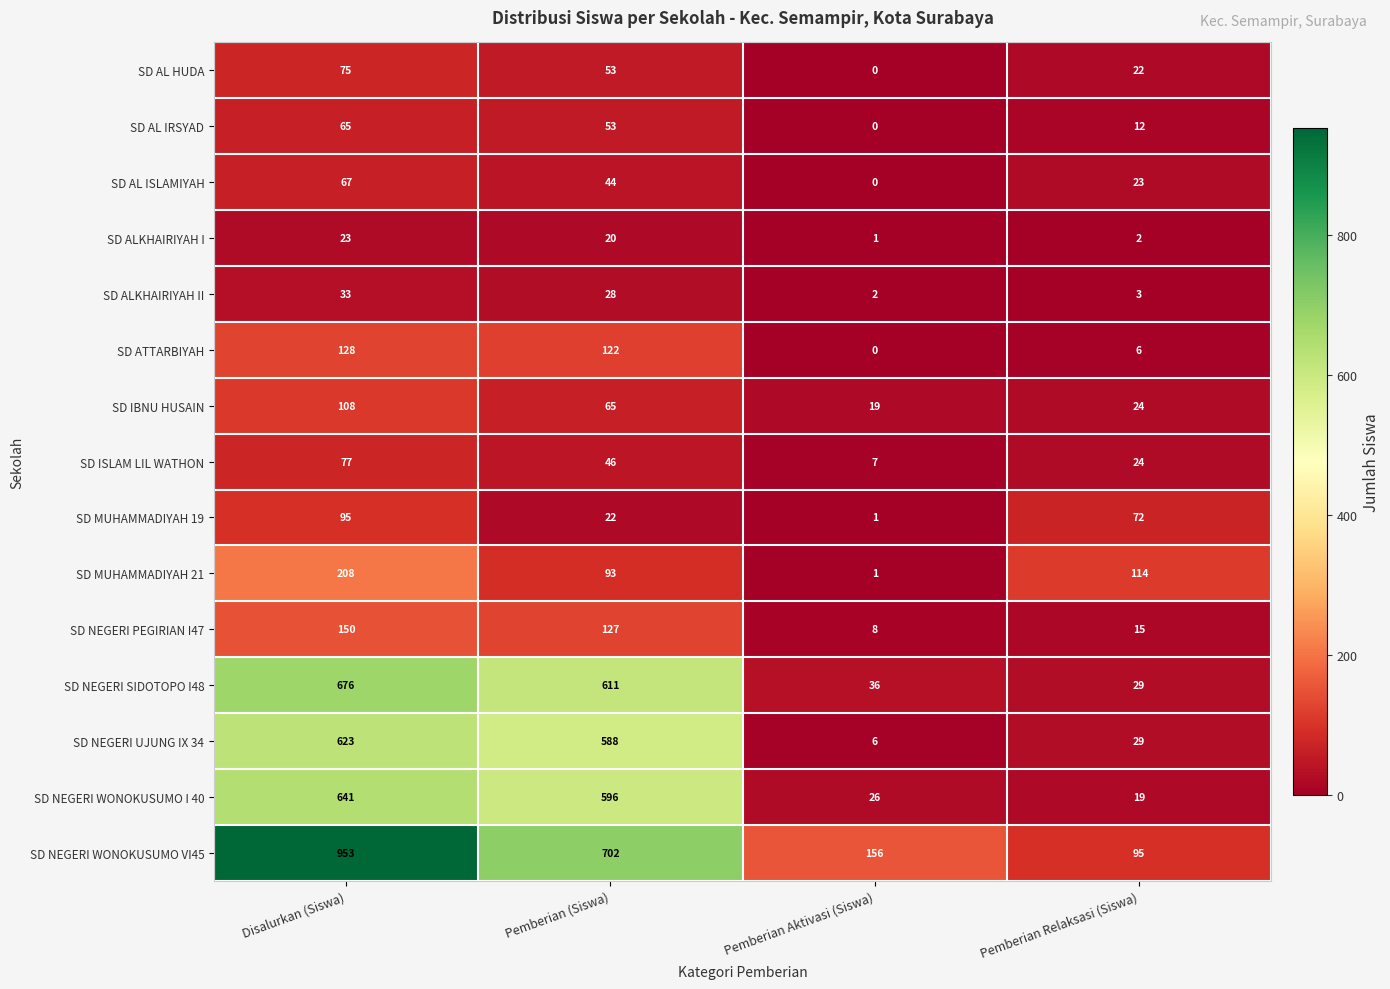

Which label corresponds to the largest value in the chart?

Disalurkan (Siswa)